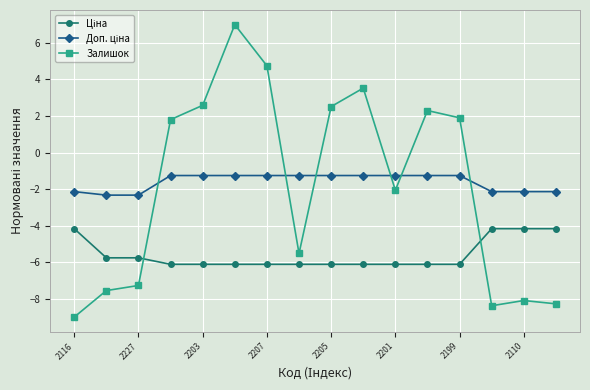

What is the highest value of the Залишок series?

7.0